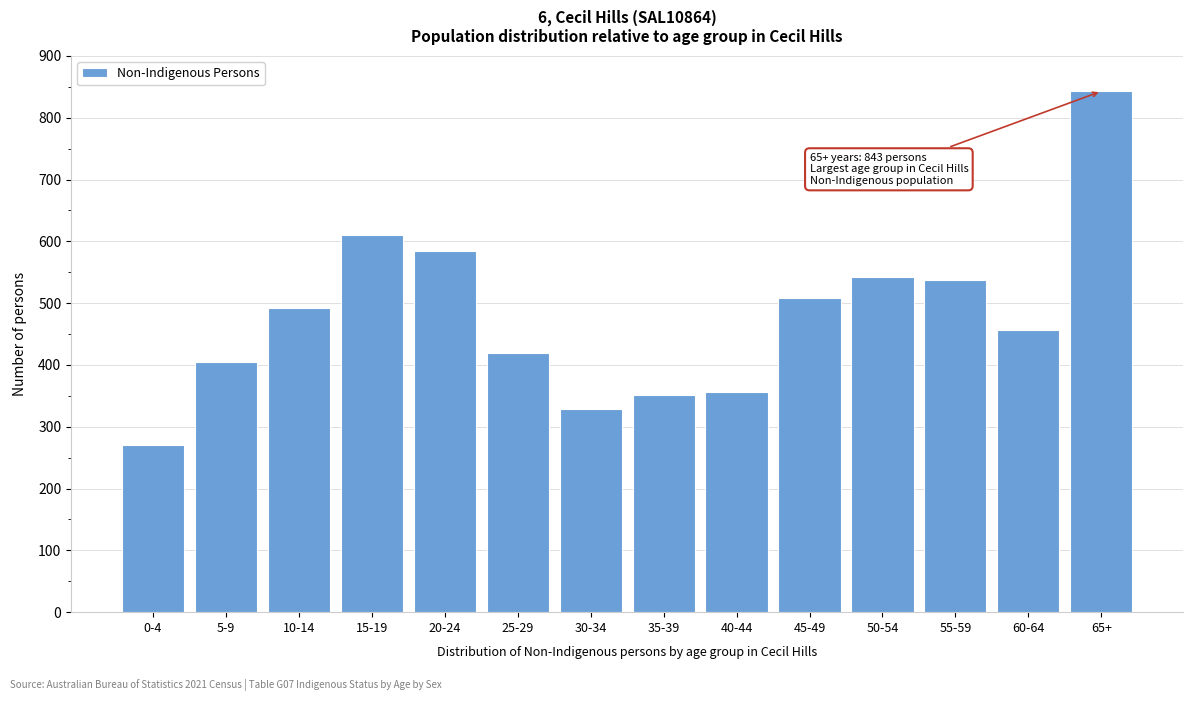

Reading left to right, extract all data points from this chart.

271	404	492	610	585	420	328	351	356	509	542	537	457	843